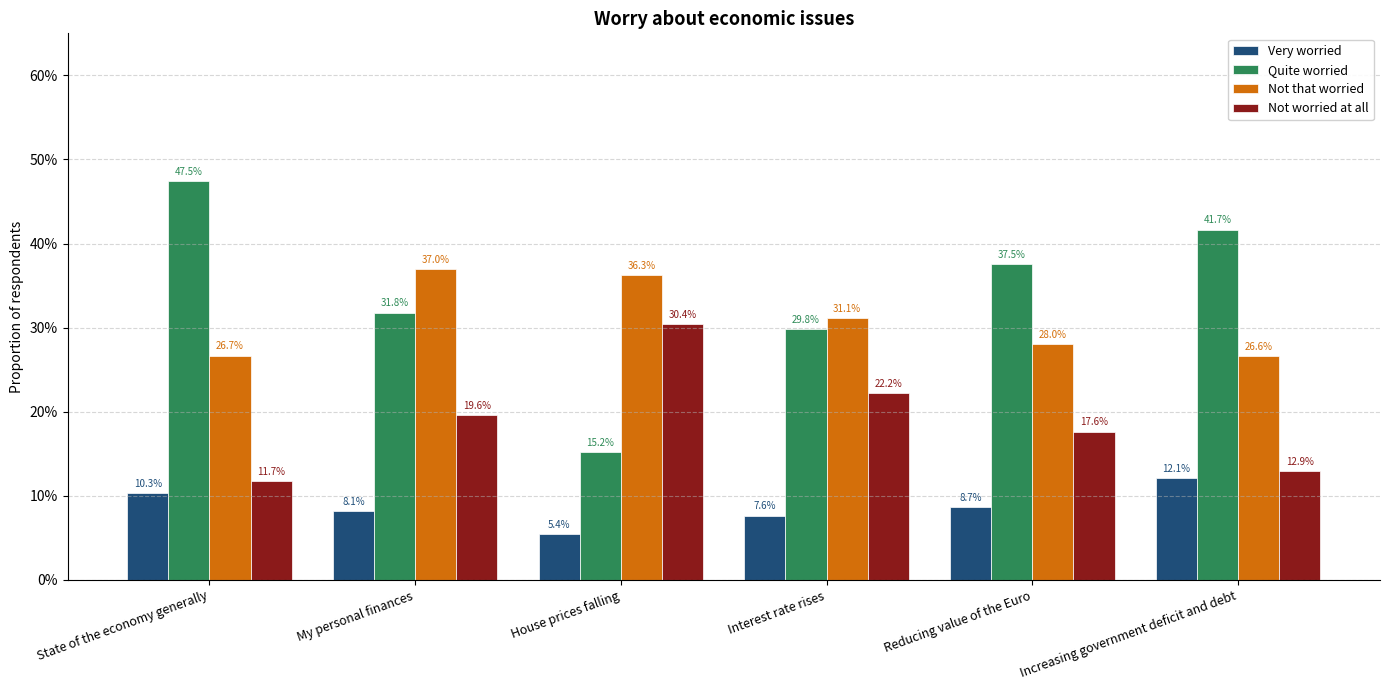

Are the bars grouped side by side (vs. stacked)?

Yes